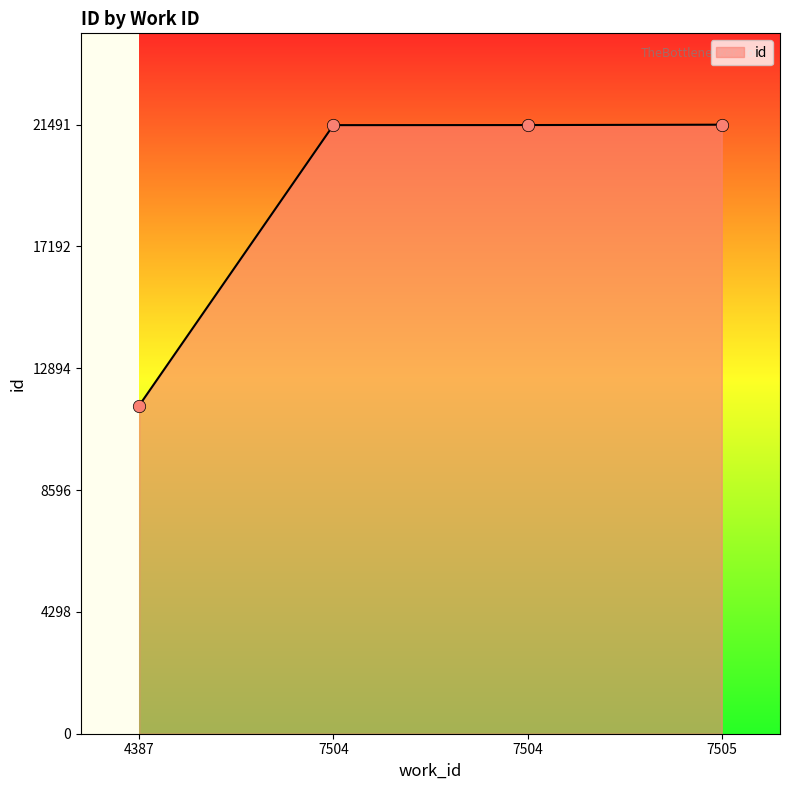

Which has a higher value, 4387 or 7504?

7504